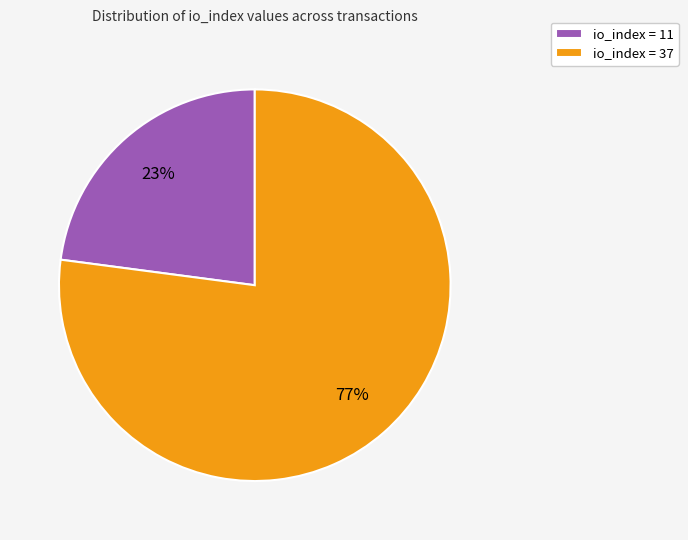

True or false: io_index = 37 accounts for 77% of the total.

True